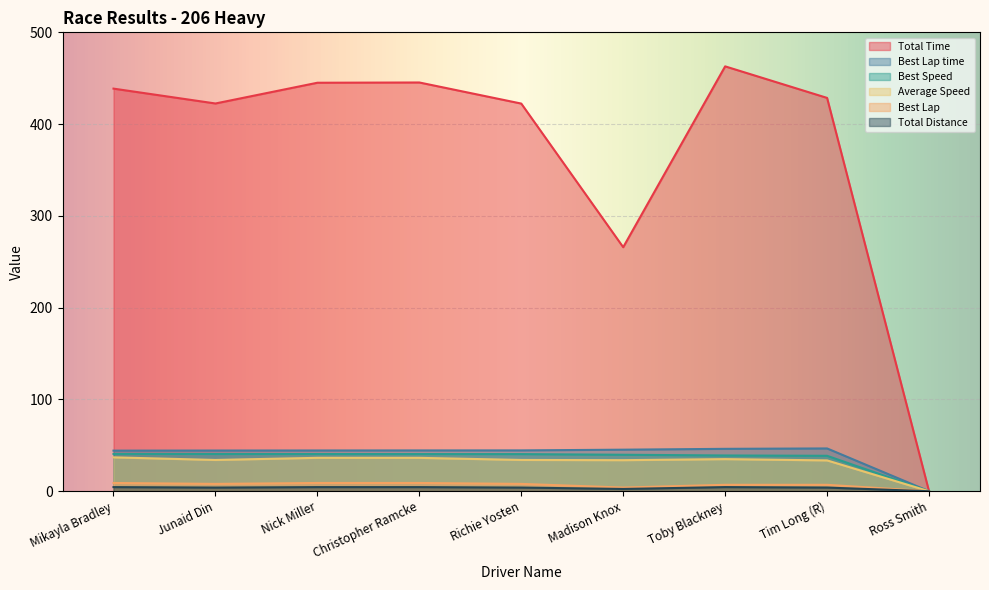

At which category is the sum across all series the highest?

Toby Blackney